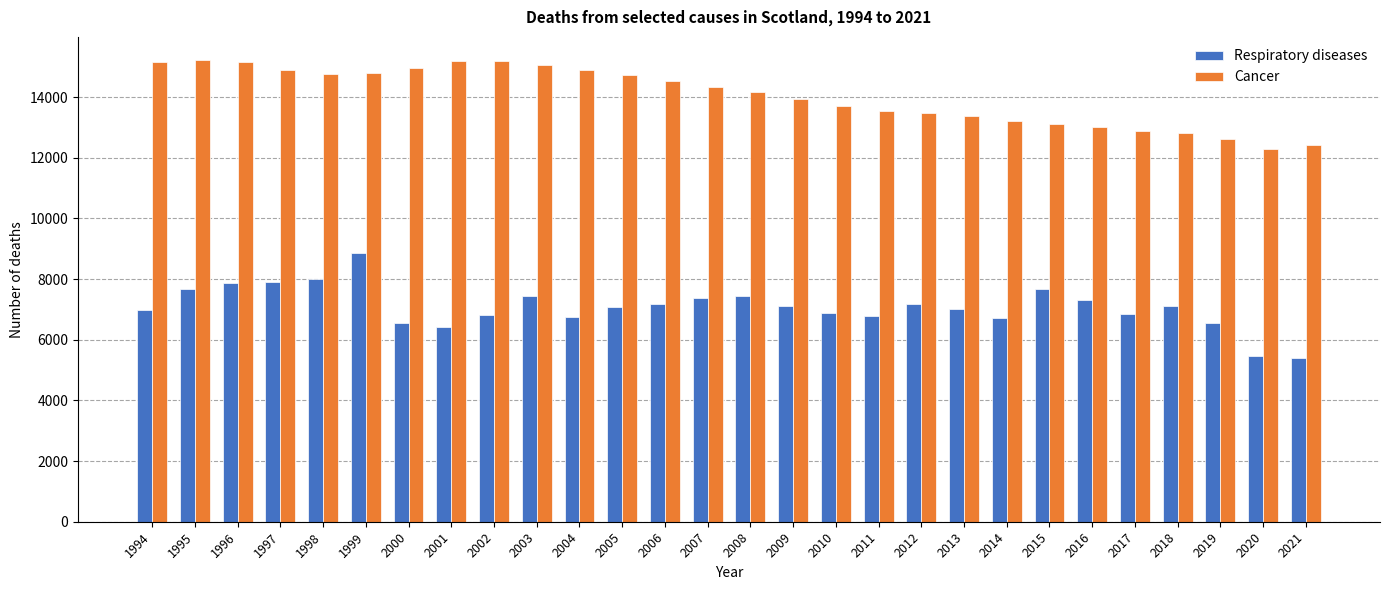

What are all the series names shown in the legend?

Respiratory diseases, Cancer